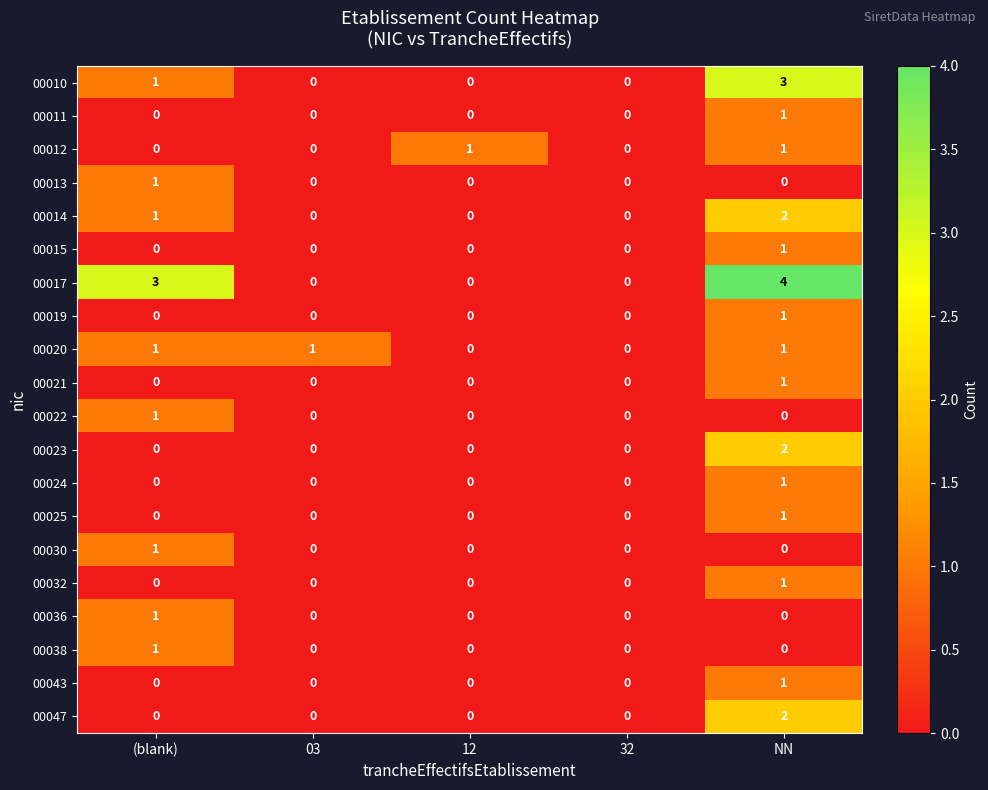

What is the spread (max minus min) of values at NN?

4